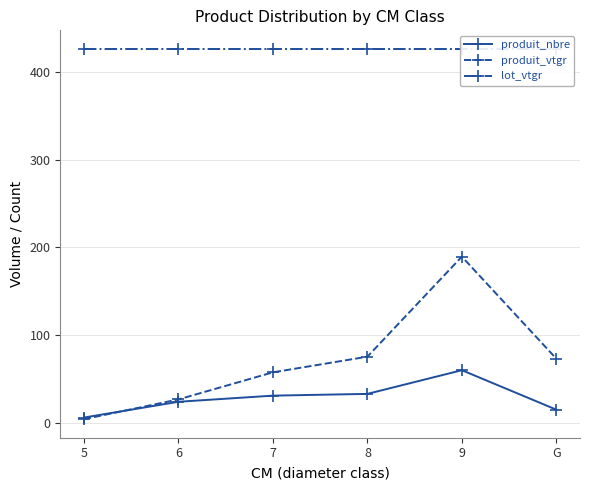

The value of lot_vtgr at G is 255.6. True or false?

False